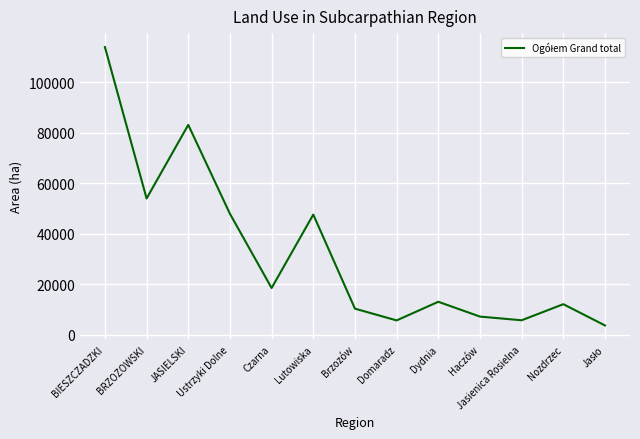

What value does the data have at BRZOZOWSKI?

53934